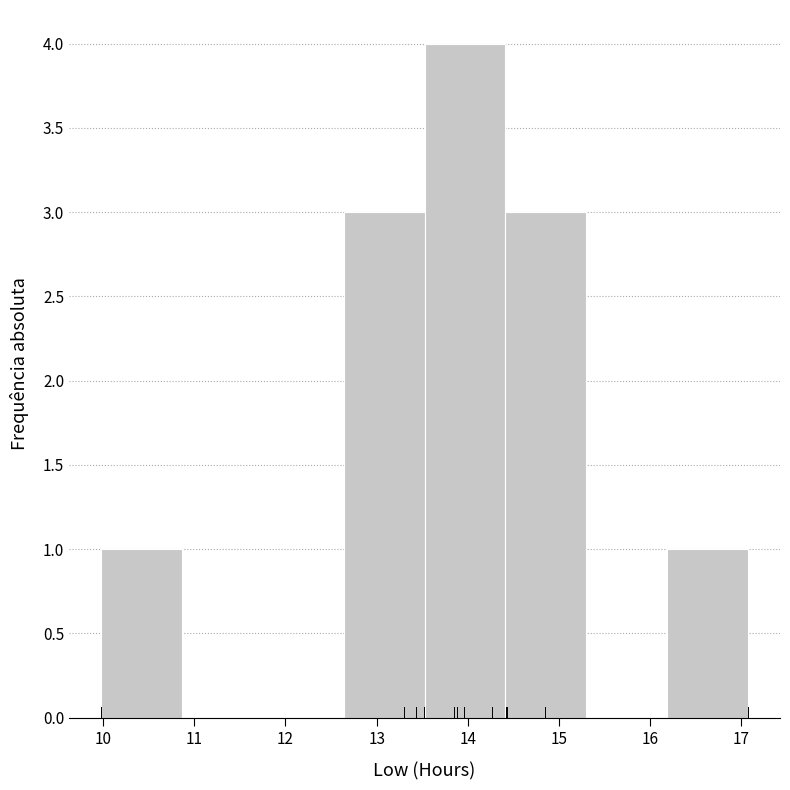

Reading left to right, list every bar in this chart as the range it spans on the x-axis followed by its height. Neither the bar edges nor the heights are printed on the chart, so give them approximately, as read against the axes.

10.0 to 10.9: 1
10.9 to 11.8: 0
11.8 to 12.6: 0
12.6 to 13.5: 3
13.5 to 14.4: 4
14.4 to 15.3: 3
15.3 to 16.2: 0
16.2 to 17.1: 1